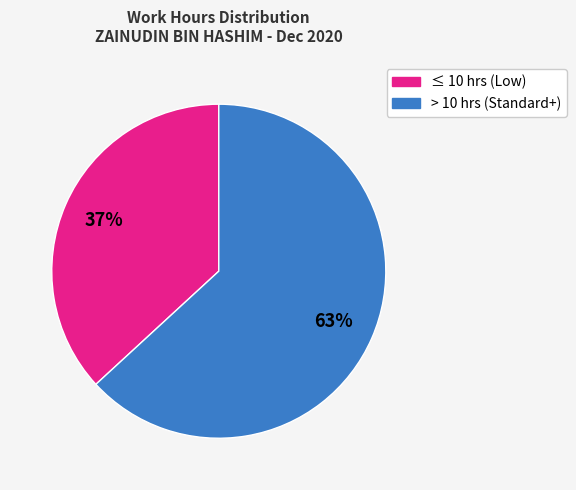

Is there any slice that represents more than half of the pie?

Yes